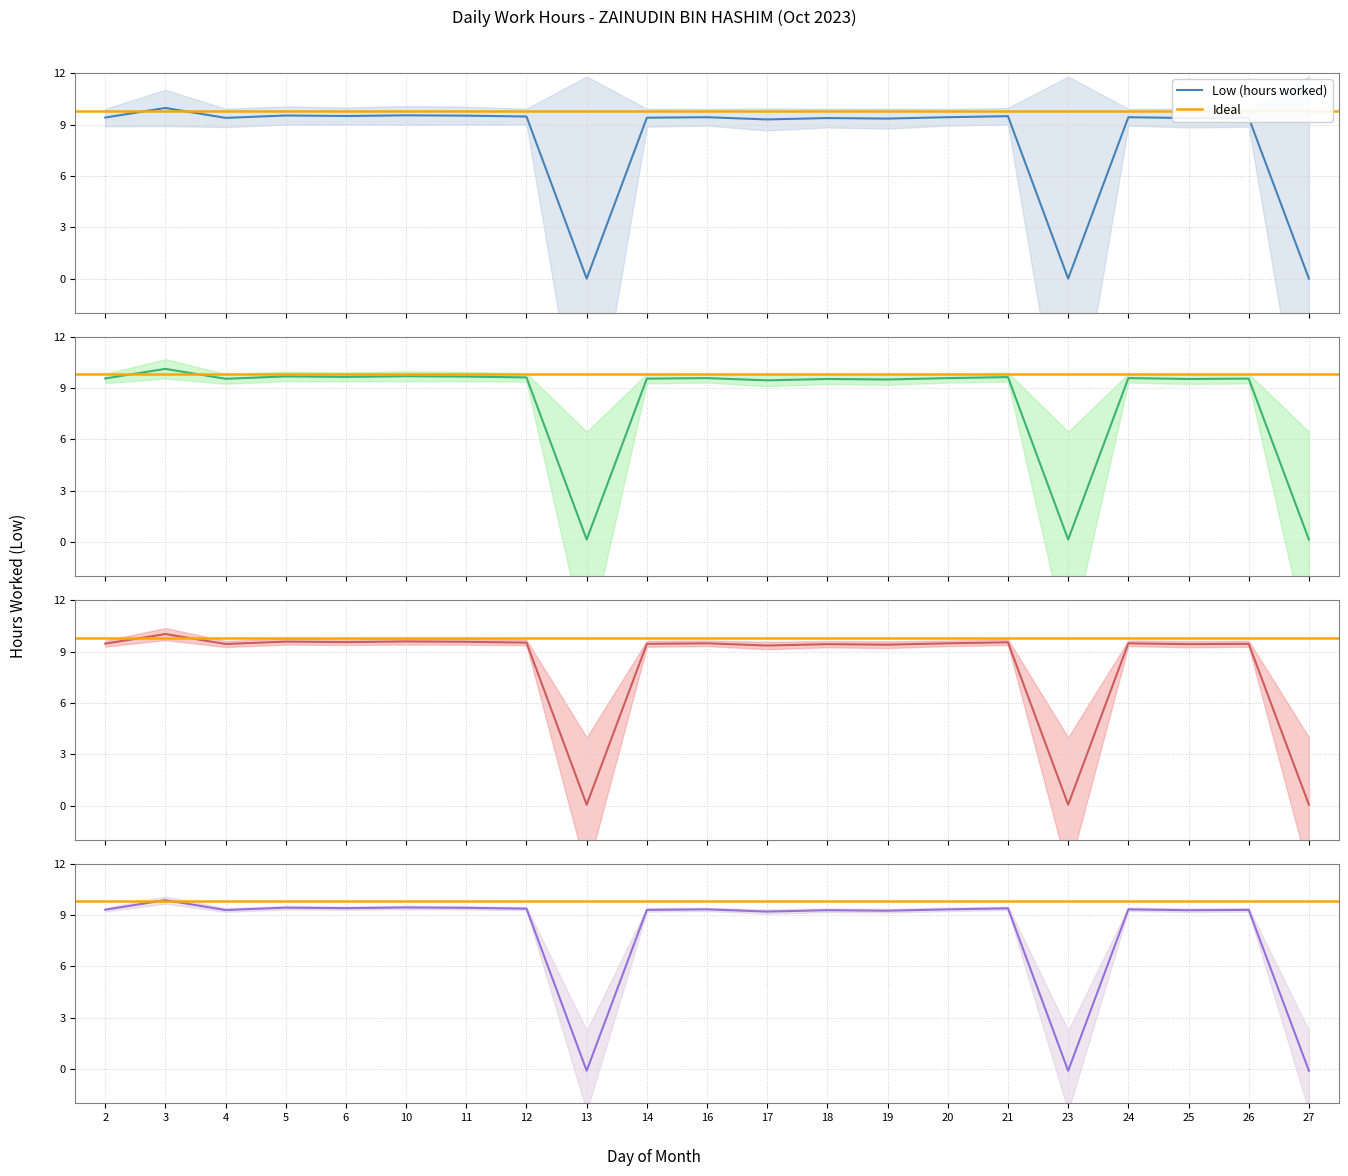

Reading left to right, list all the values displayed in this chart.

9.4	10.0	9.4	9.5	9.5	9.5	9.5	9.5	0.0	9.4	9.4	9.3	9.4	9.3	9.4	9.5	0.0	9.4	9.4	9.4	0.0